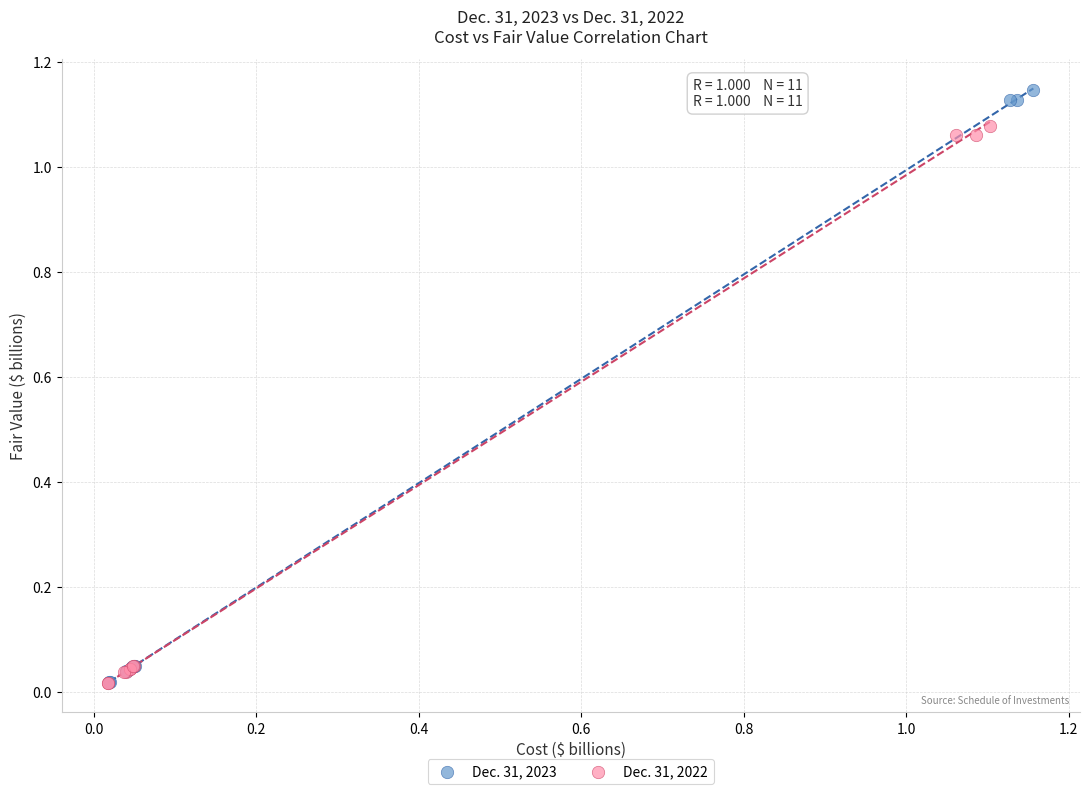

Which series has the largest Y range (max minus min)?

Dec. 31, 2023